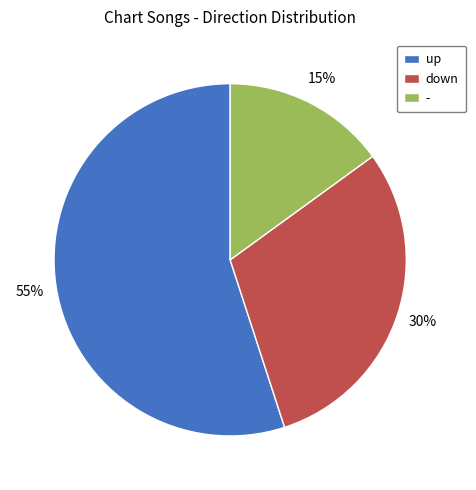

Combined, do down and - account for over 50%?

No